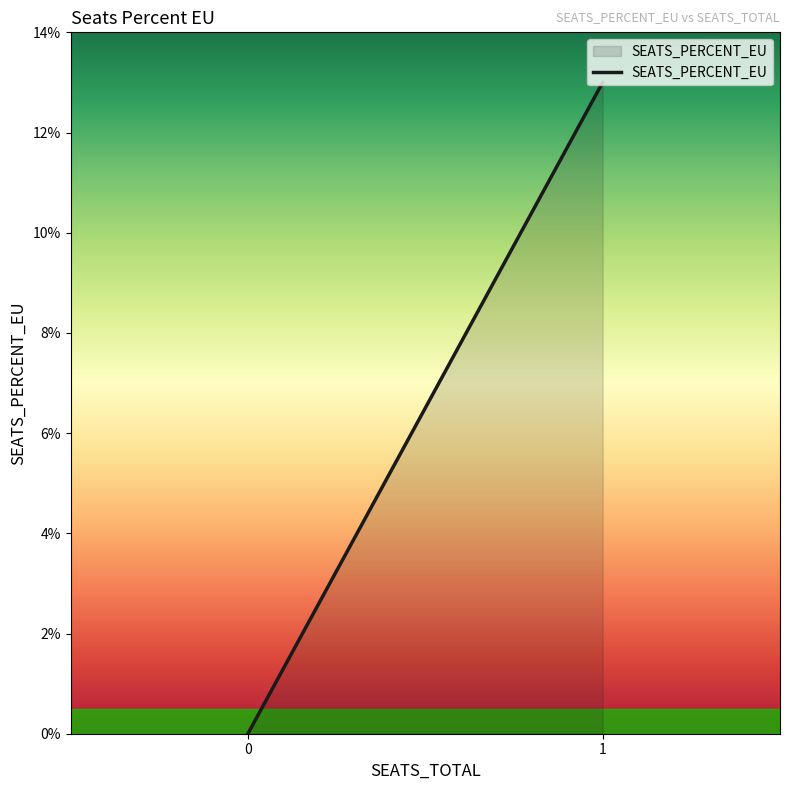

True or false: there are more than 0 points higher than both neighbors.

False